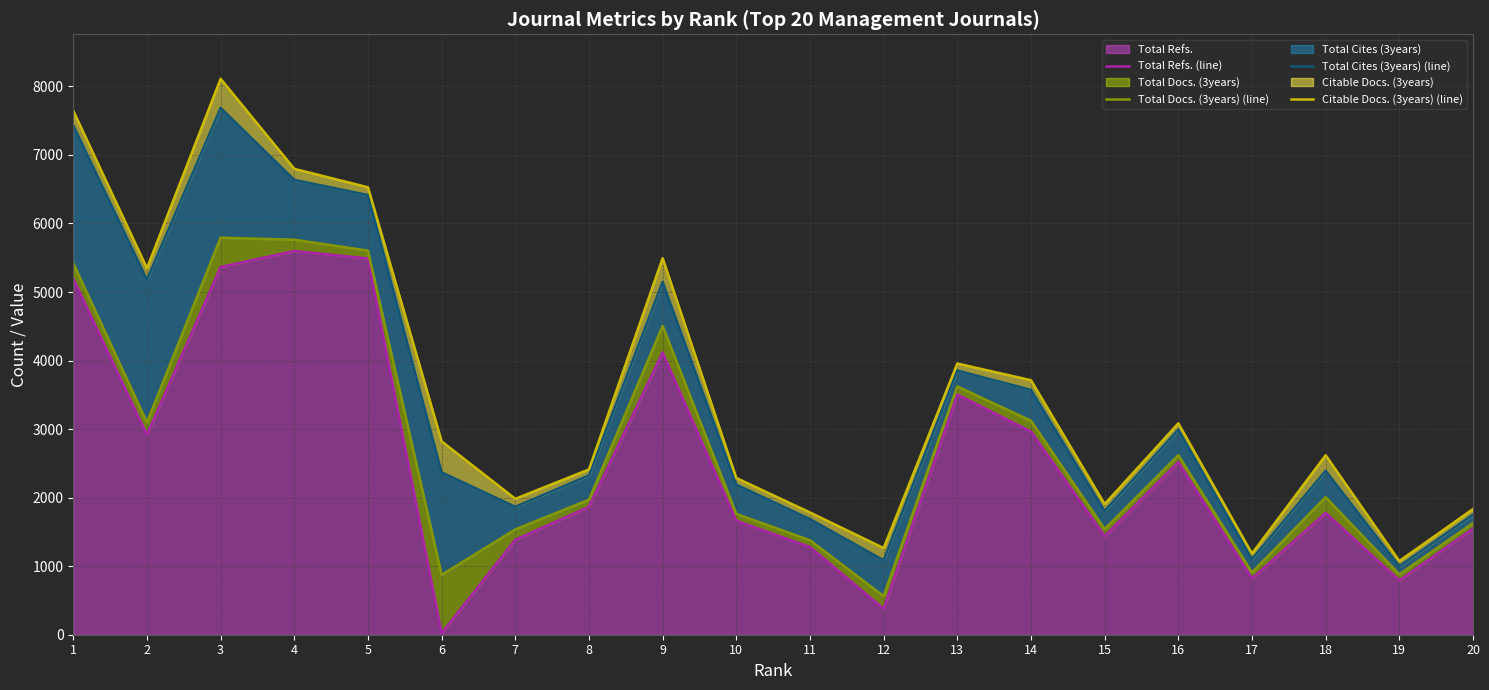

What is the maximum value for Total Refs.?

5598